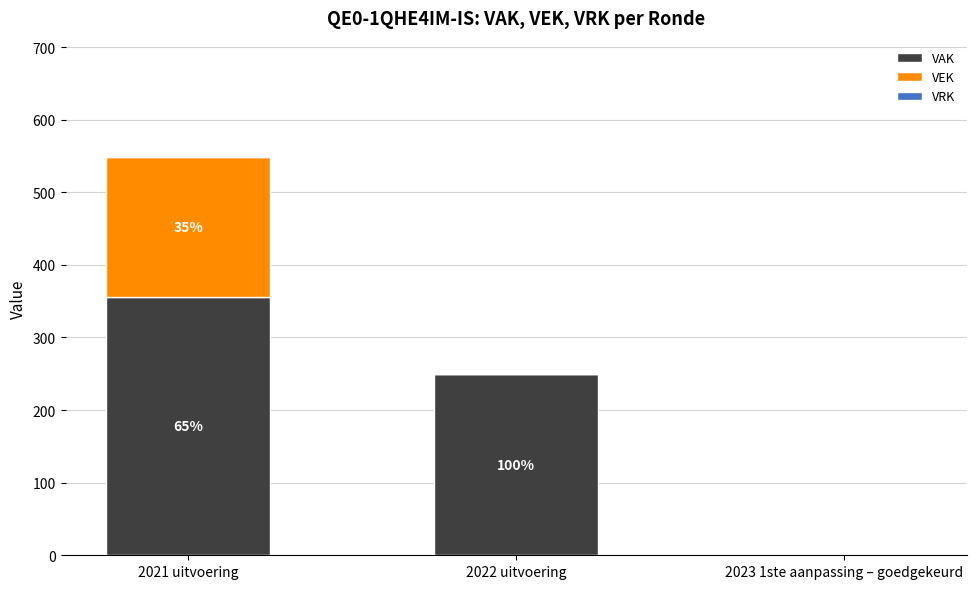

What position from the right is 2022 uitvoering?

2